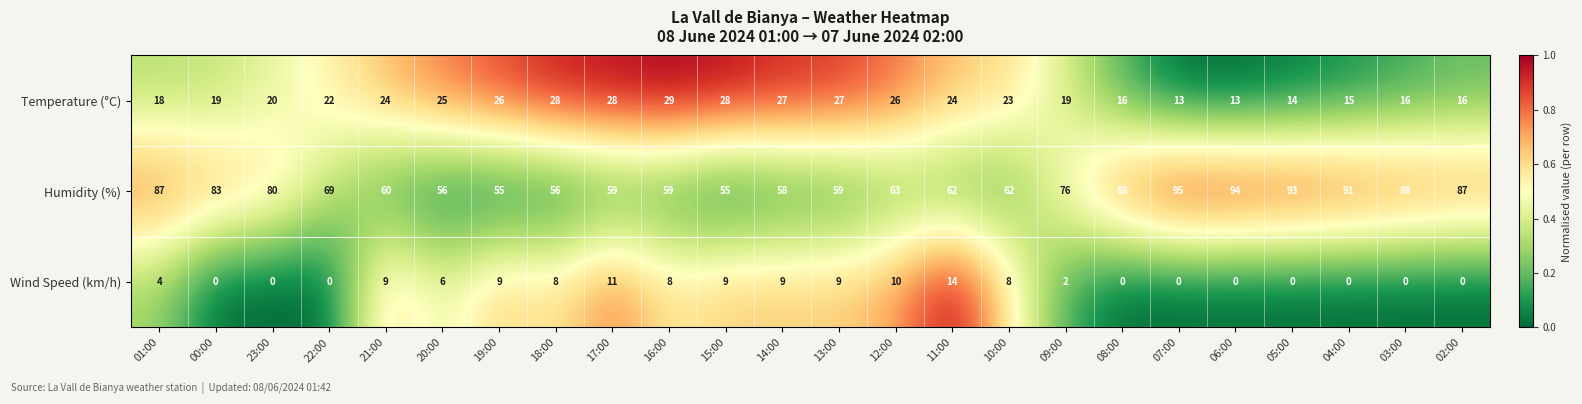

What is the difference between the Temperature (°C) values at 22:00 and 09:00?

3